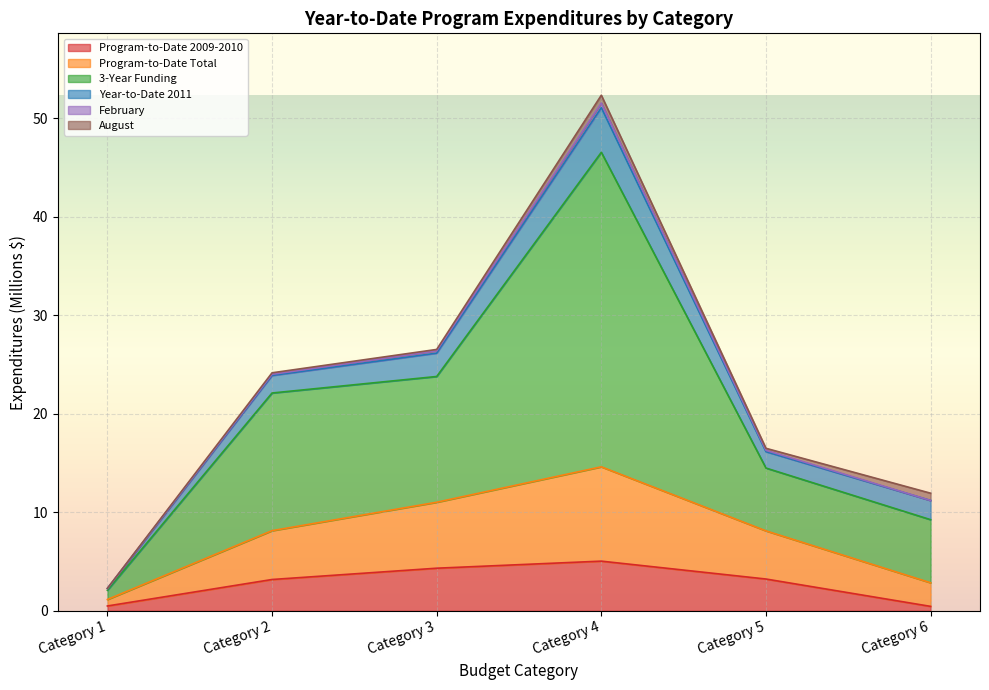

What is the smallest value displayed?

0.4